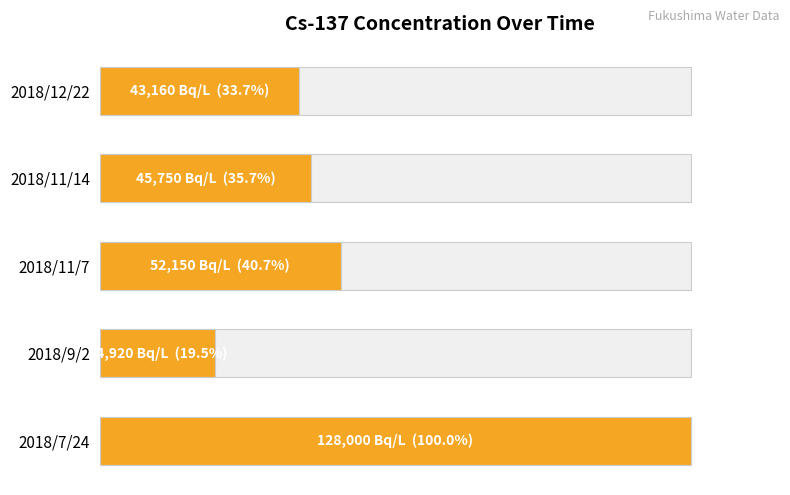

The value at 2018/9/2 is 27.7. True or false?

False